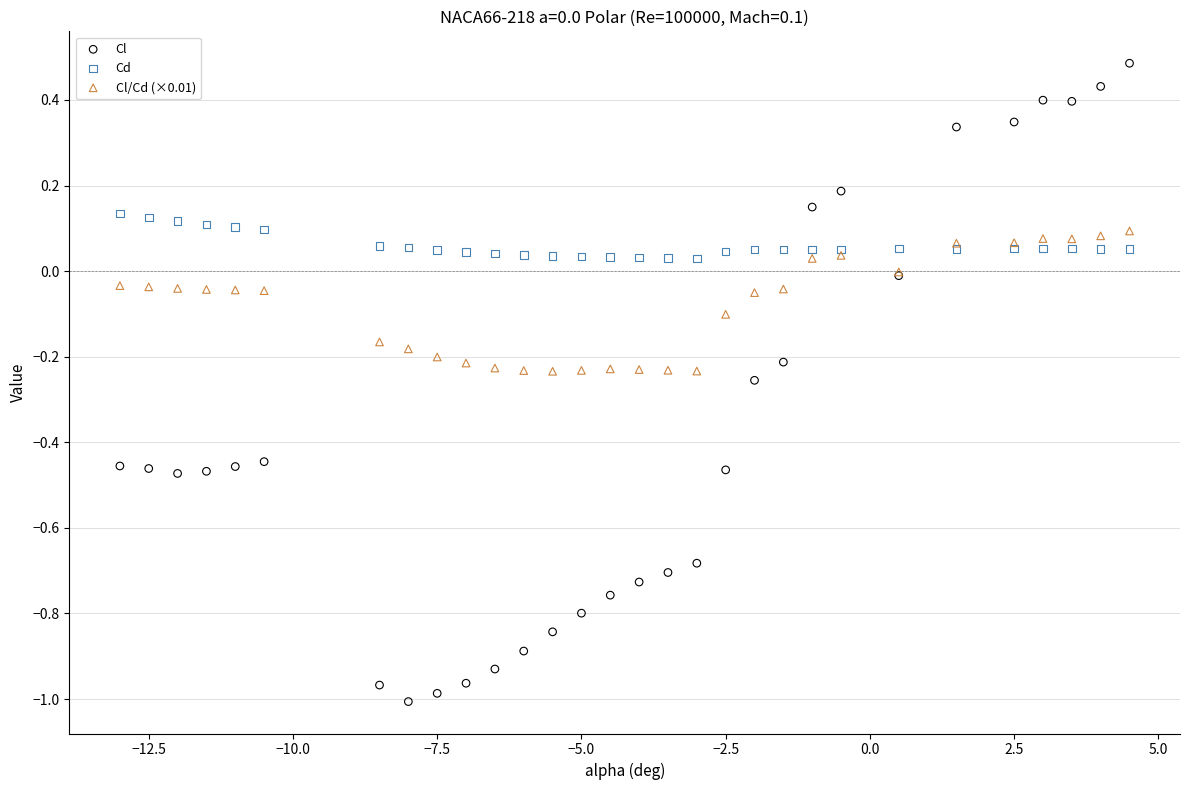

Which series reaches the minimum Y coordinate?

Cl